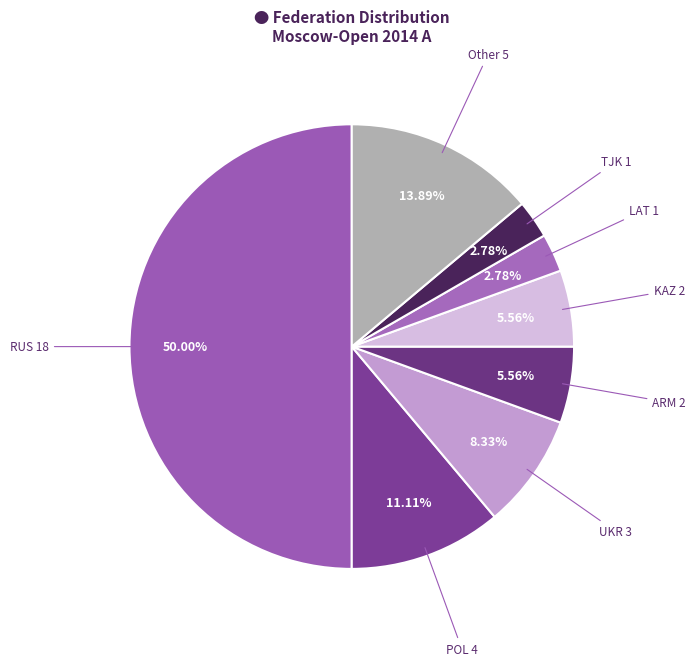

What is the largest slice in the pie chart?

RUS